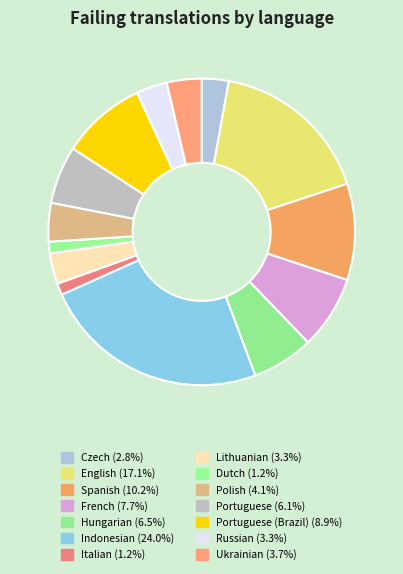

How many segments does this pie chart have?

14